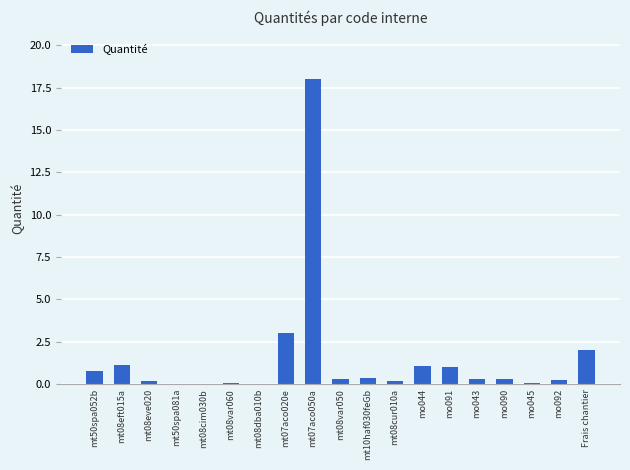

Is it true that the value at mo044 is 1.1?

True